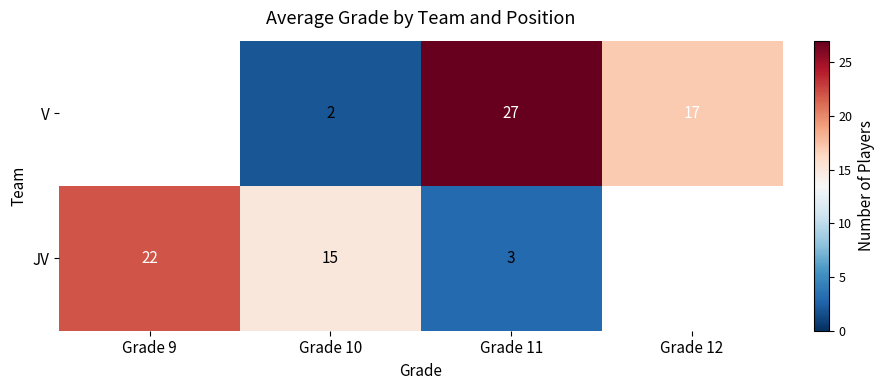

True or false: V has a value of 9 at Grade 12.

False